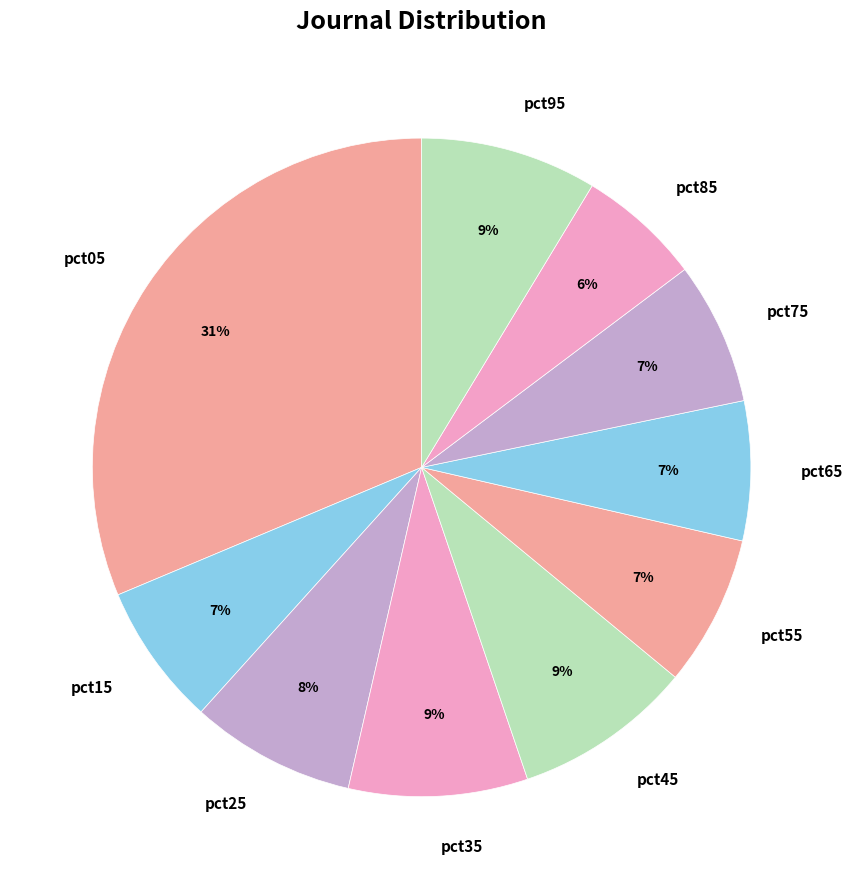

Is the sum of pct55 and pct05 greater than half?

No